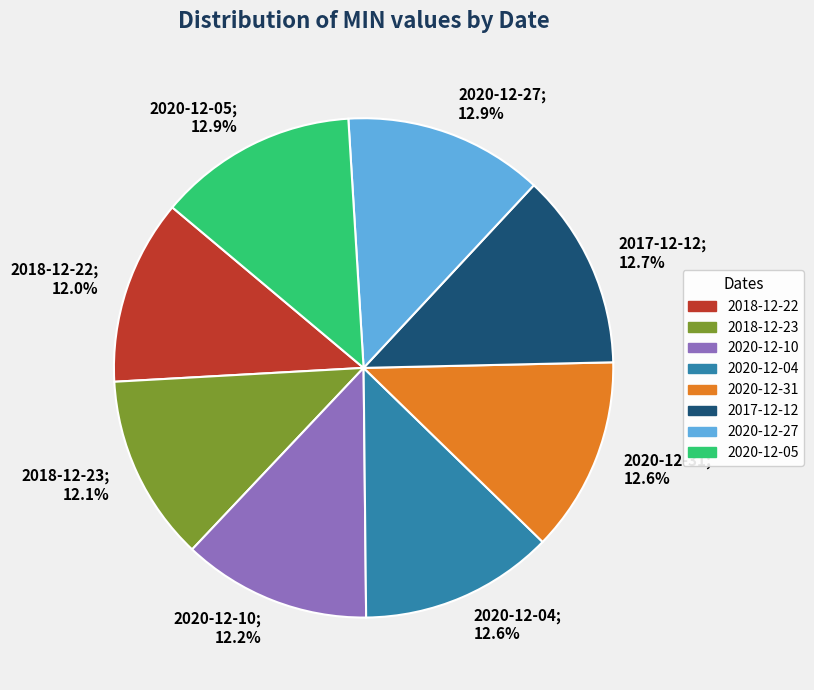

Is there a majority slice in this chart?

No